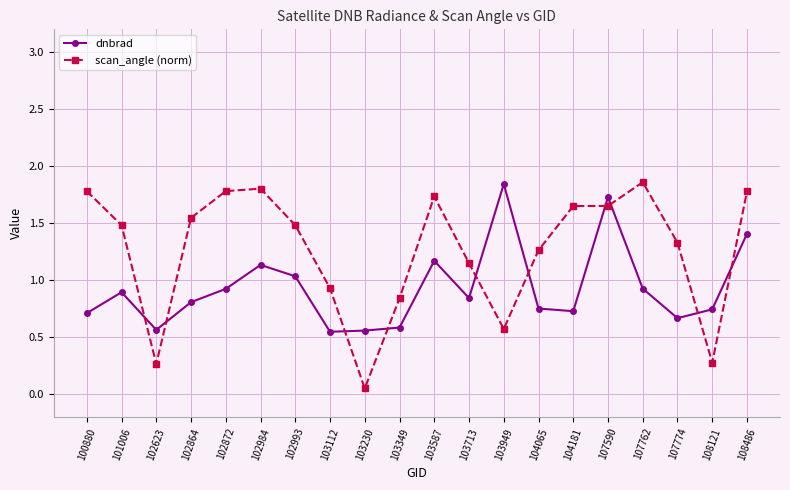

The value of dnbrad at 104065 is 0.8. True or false?

True